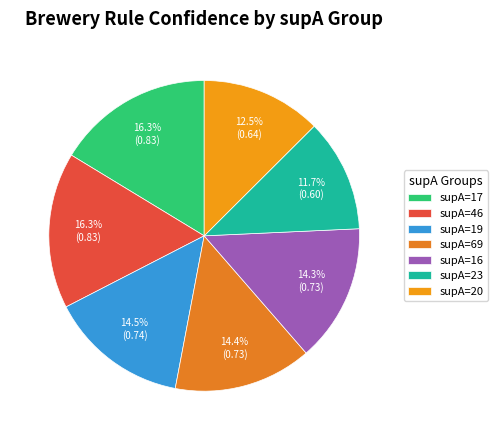

Count the number of slices in the pie.

7